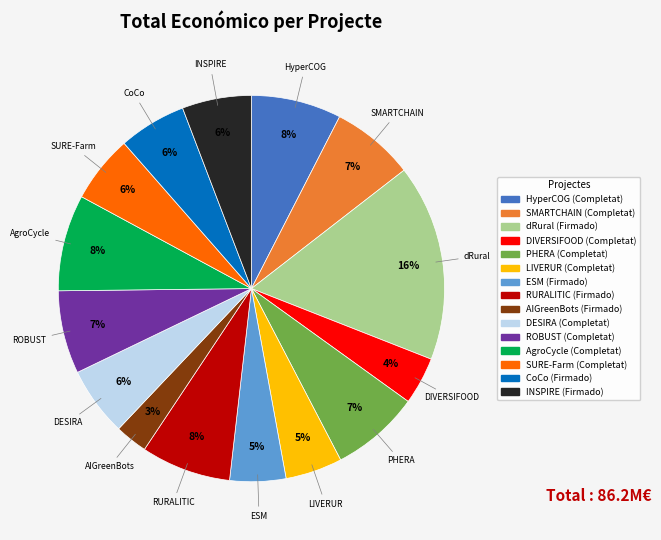

Count the number of slices in the pie.

15